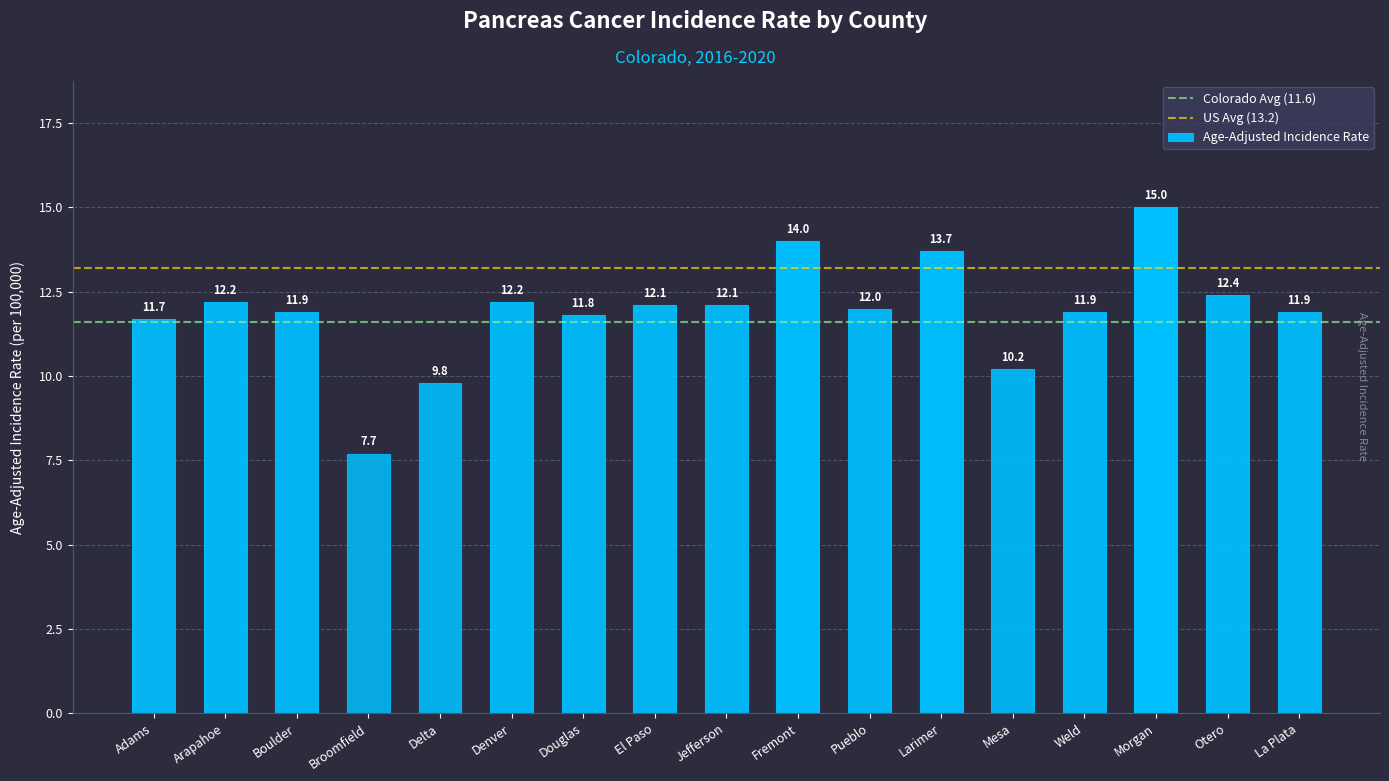

Which label corresponds to the largest value in the chart?

Morgan